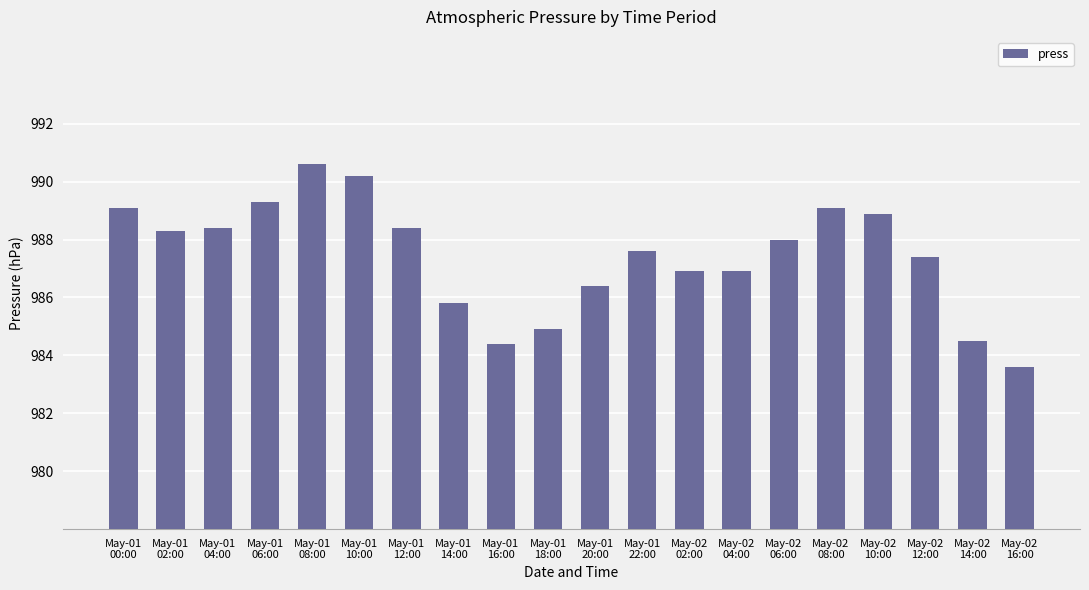

What is the label of the 5th bar from the right?

May-02
08:00